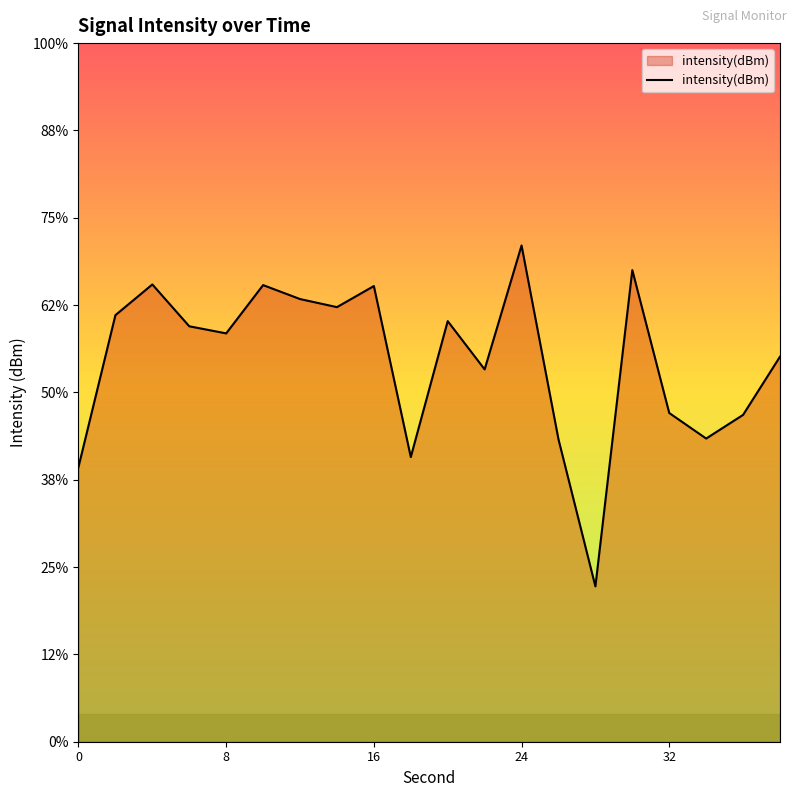

What is the average value?

-123.2